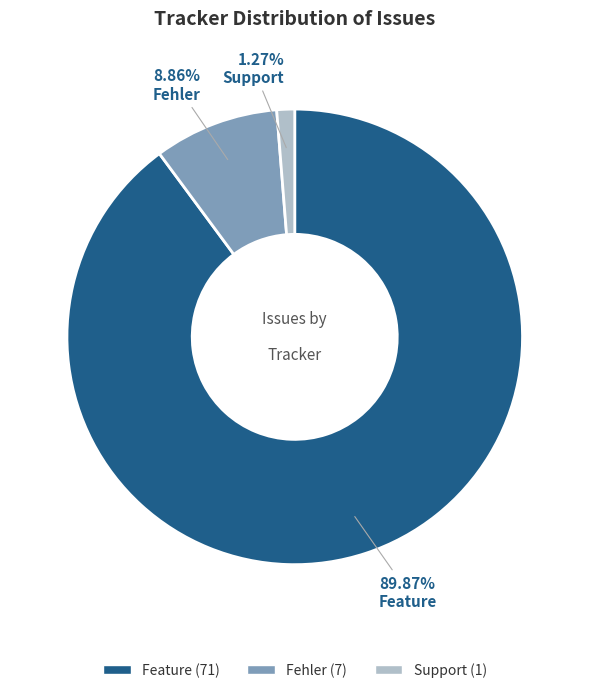

What is the largest slice in the pie chart?

Feature